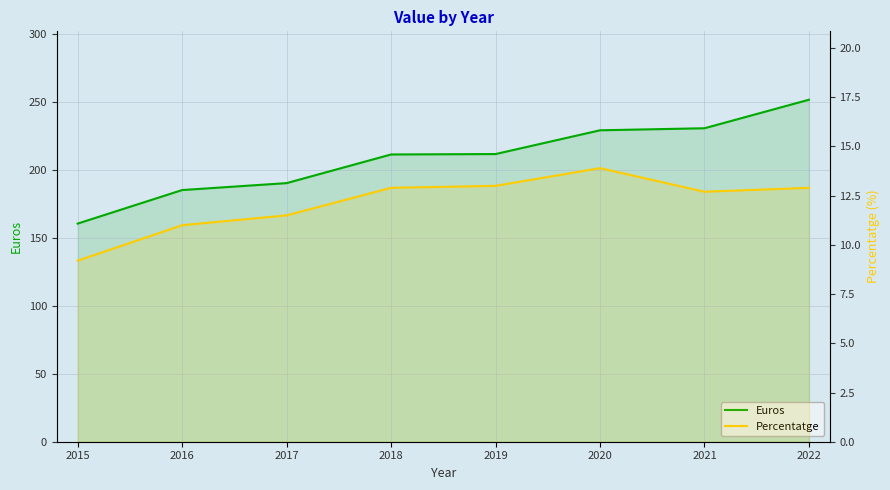

Read the Percentatge value at 2018.

12.9